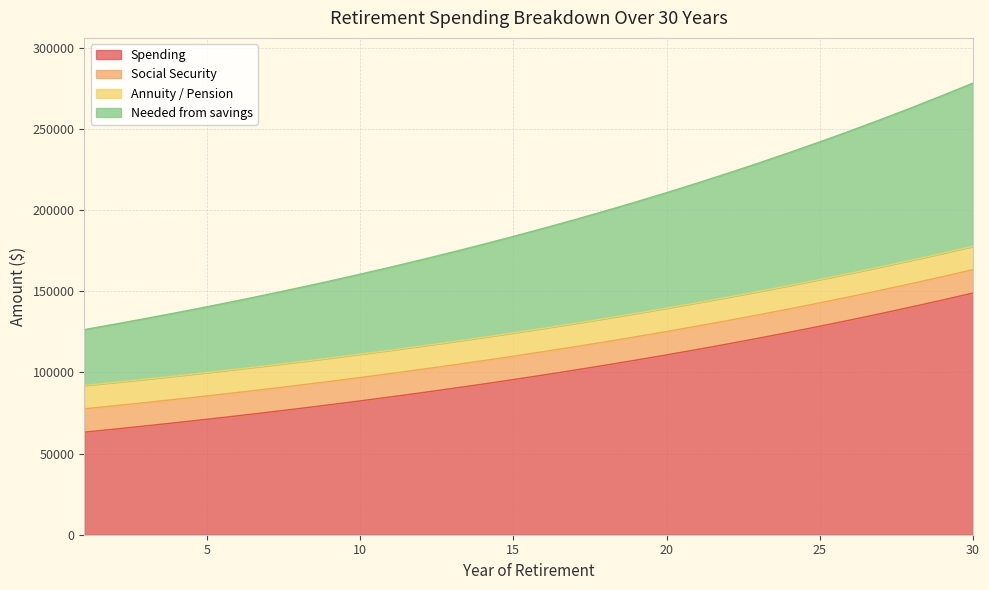

Does the chart have visible grid lines?

Yes